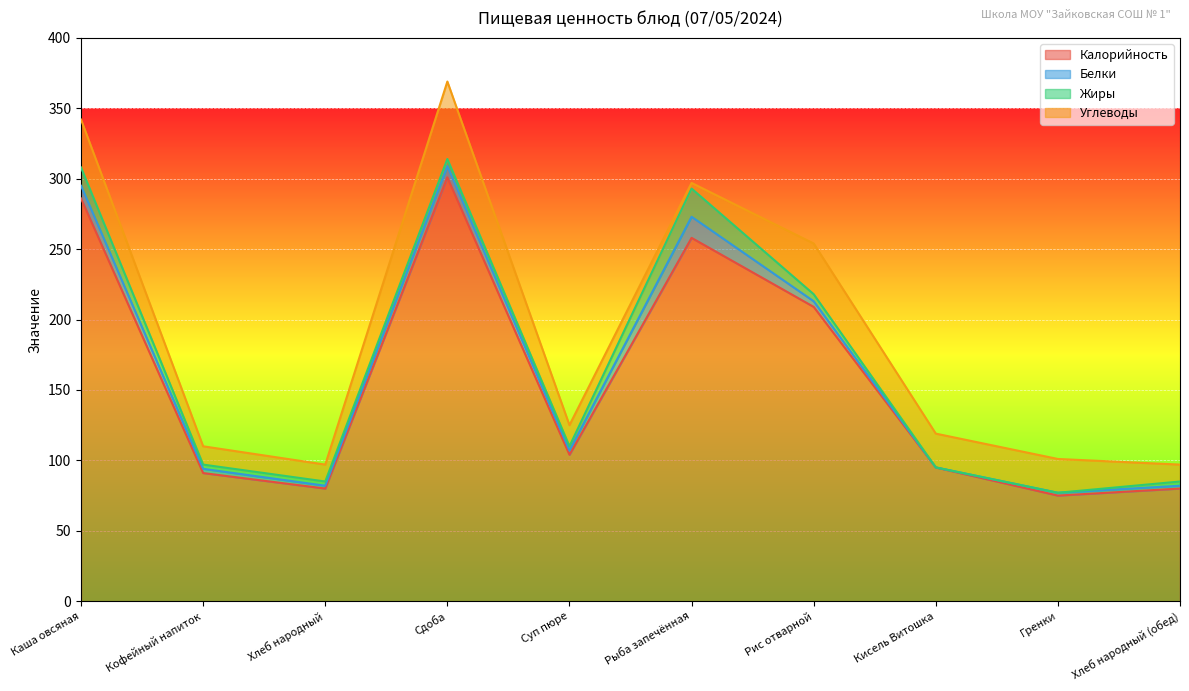

What is the difference between the second highest and minimum values in the Углеводы series?

32